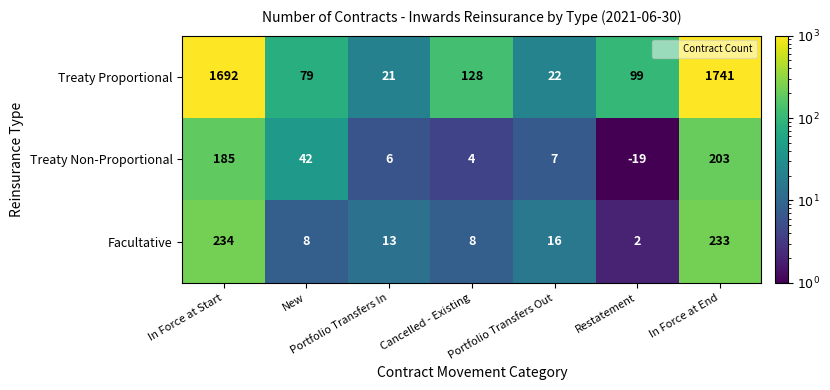

What is the average value of the Treaty Non-Proportional series?

61